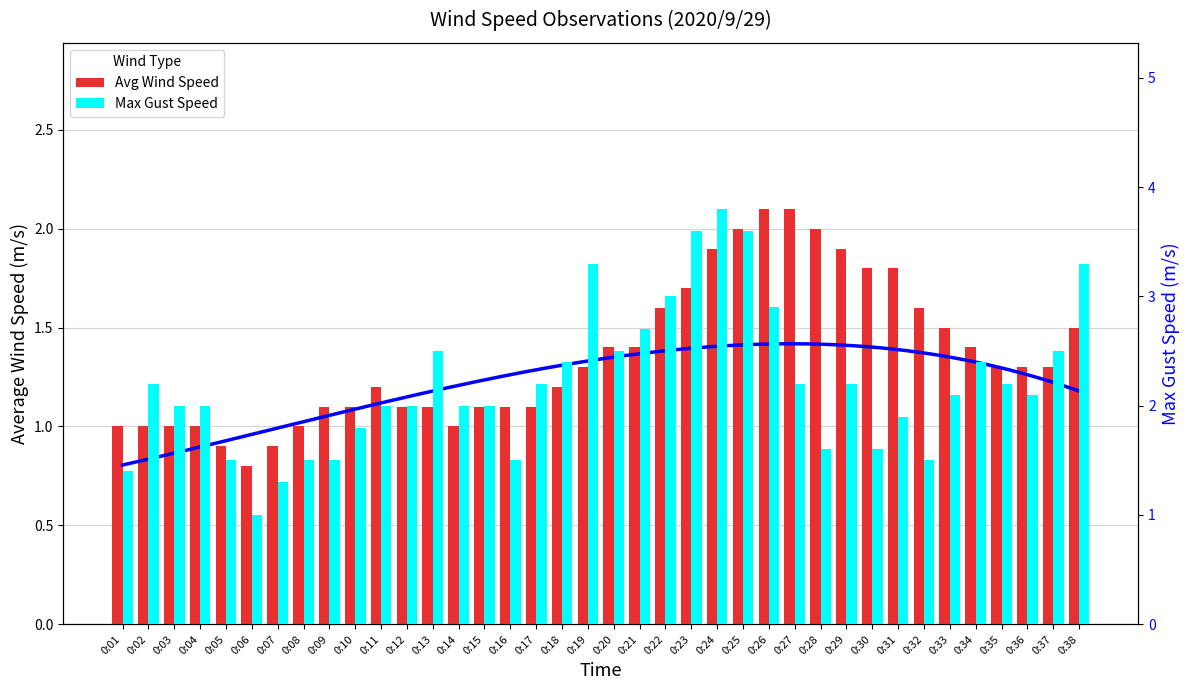

At which label does Avg Wind Speed reach its minimum?

0:06